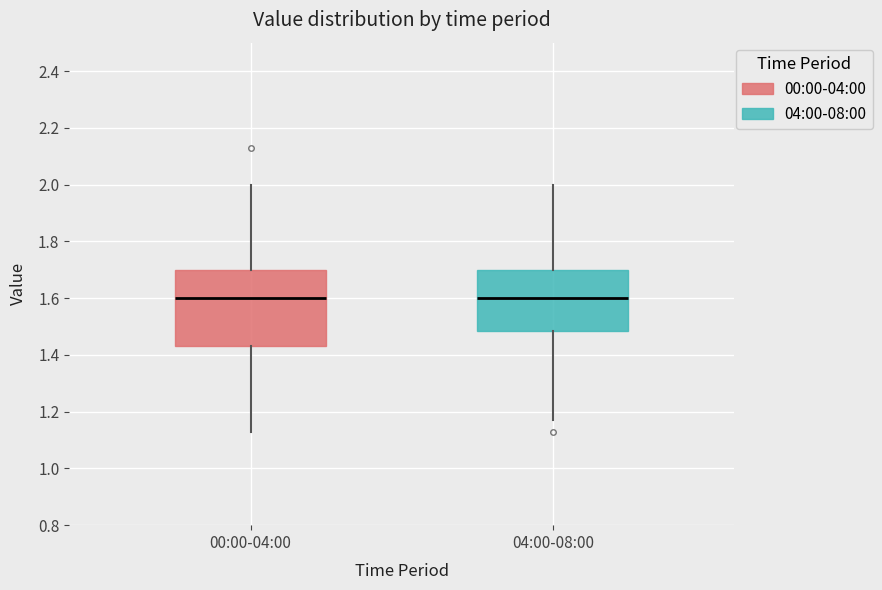

Reading left to right, read every box against the y-axis: the position of its median line, the range the box covers, and the ends of its whiskers. The values are not printed on the chart, so give them approximately, as read against the axis.

00:00-04:00: median 1.60, box 1.44 to 1.70, whiskers 1.14 to 2.00
04:00-08:00: median 1.60, box 1.48 to 1.70, whiskers 1.18 to 2.00